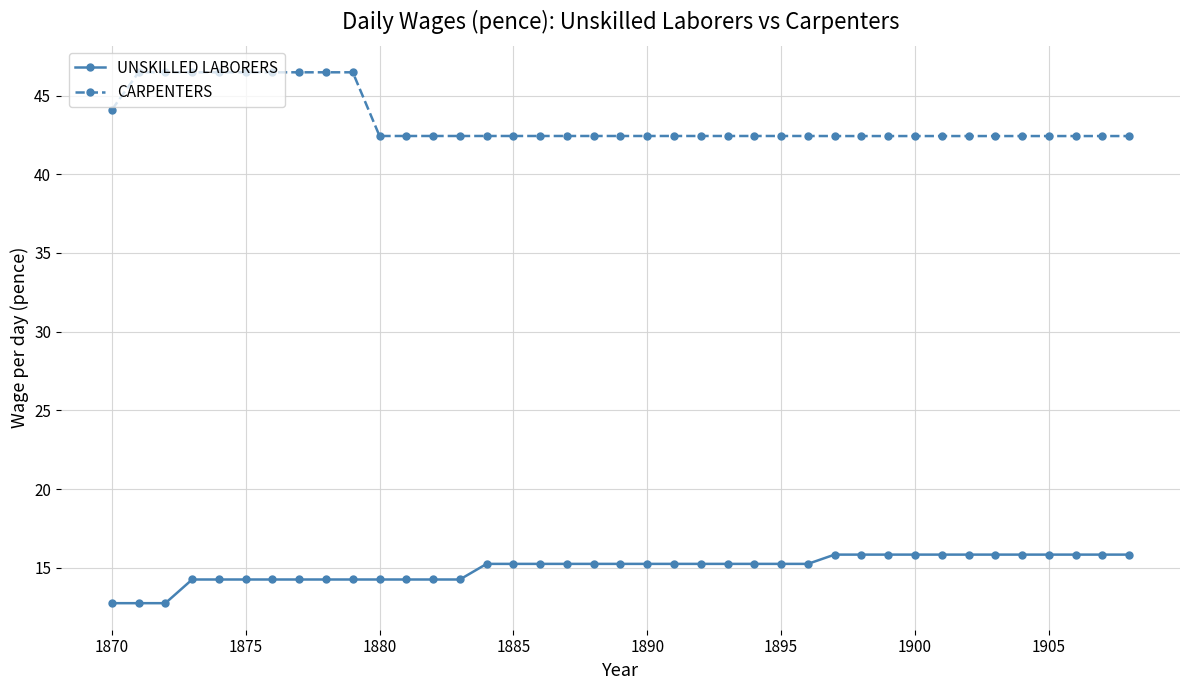

How many lines are shown in the chart?

2